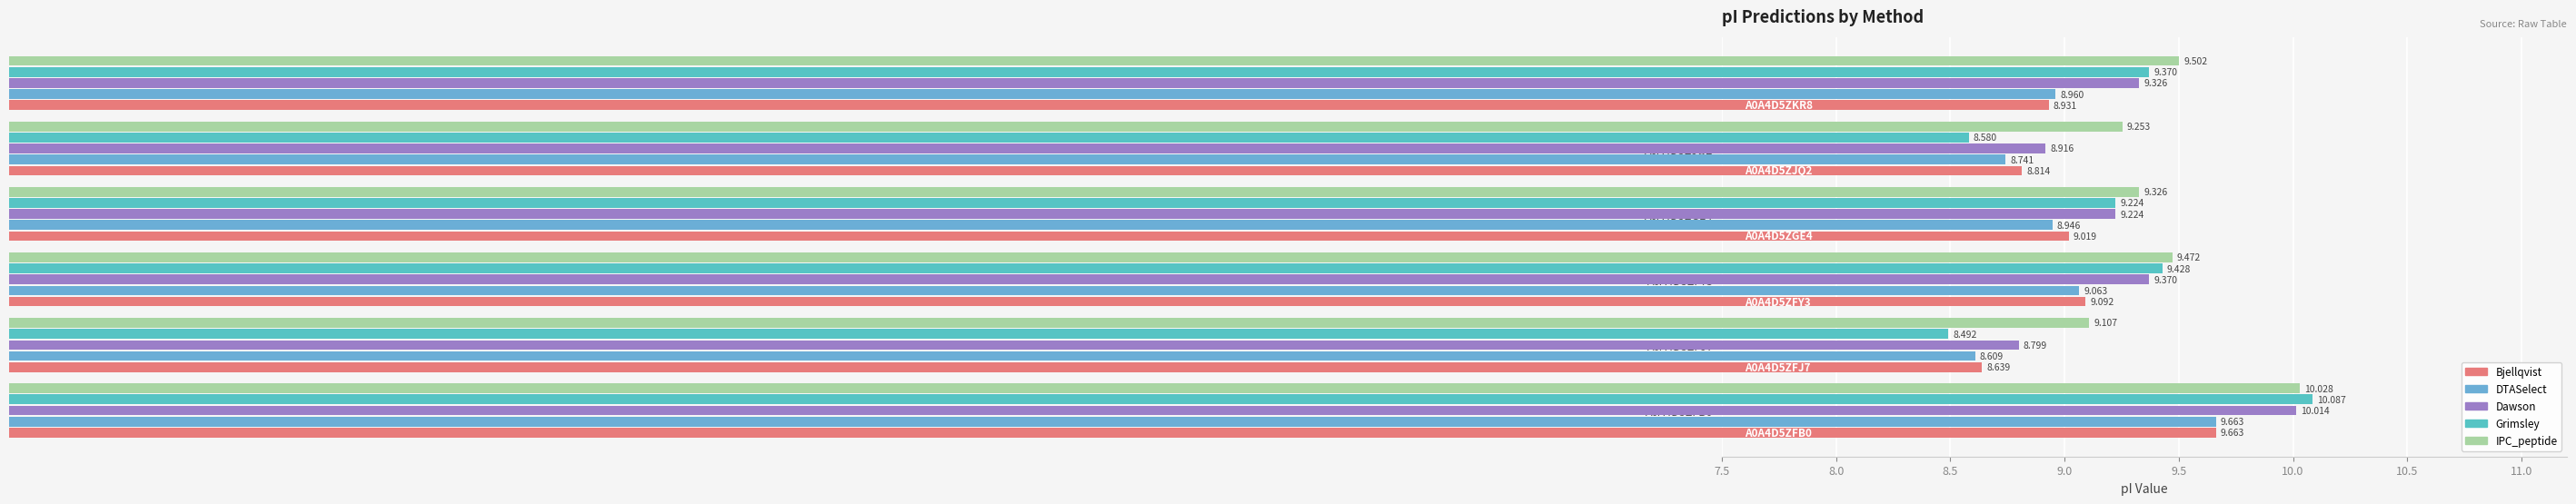

Which category has the highest value across all series?

A0A4D5ZFB0